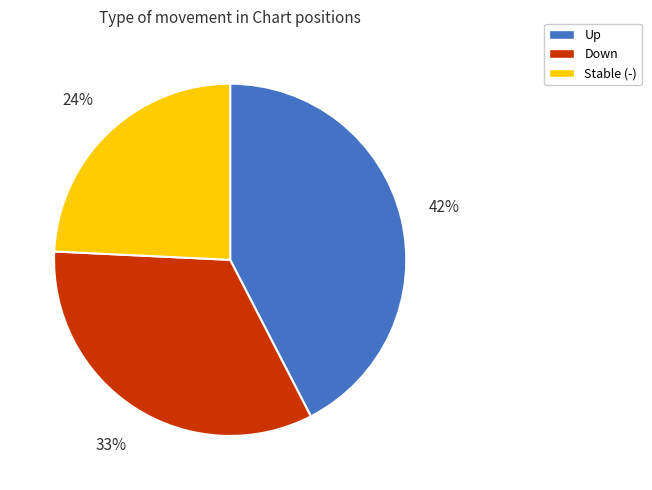

To the nearest percent, what is the average slice percentage?

33%